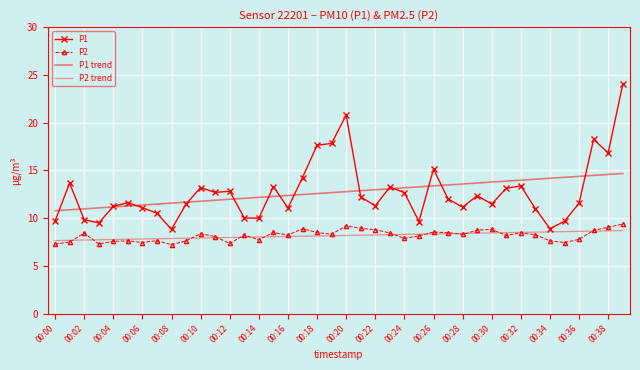

At which label is P1 closest to 16?

00:38